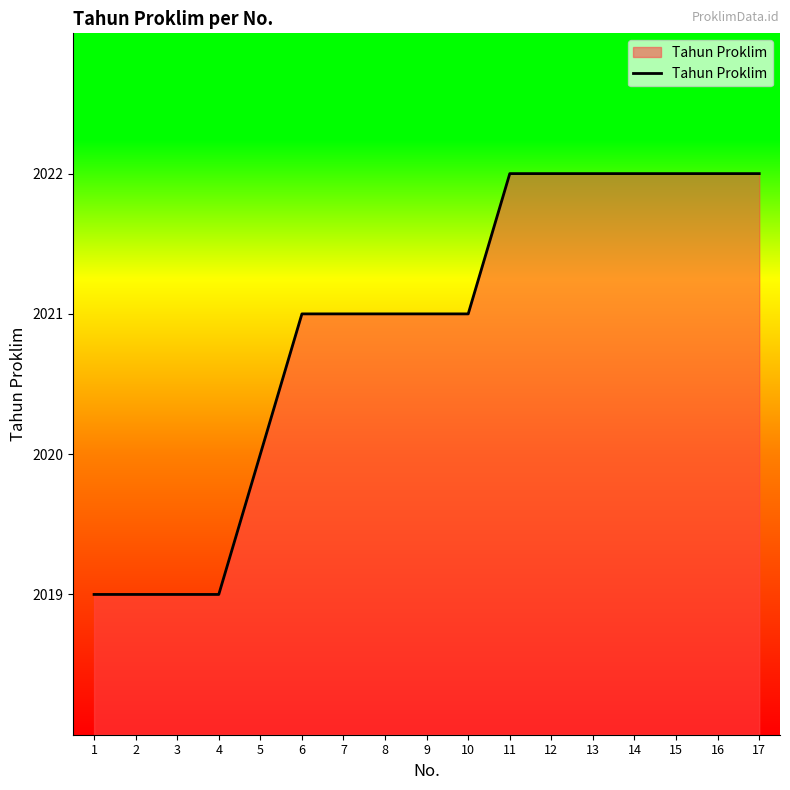

Does the chart display data point markers on the line(s)?

No